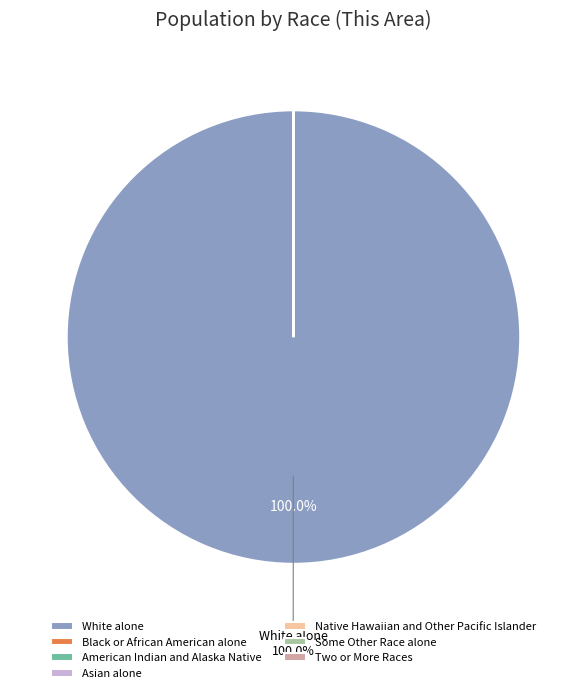

What is the majority slice?

White alone